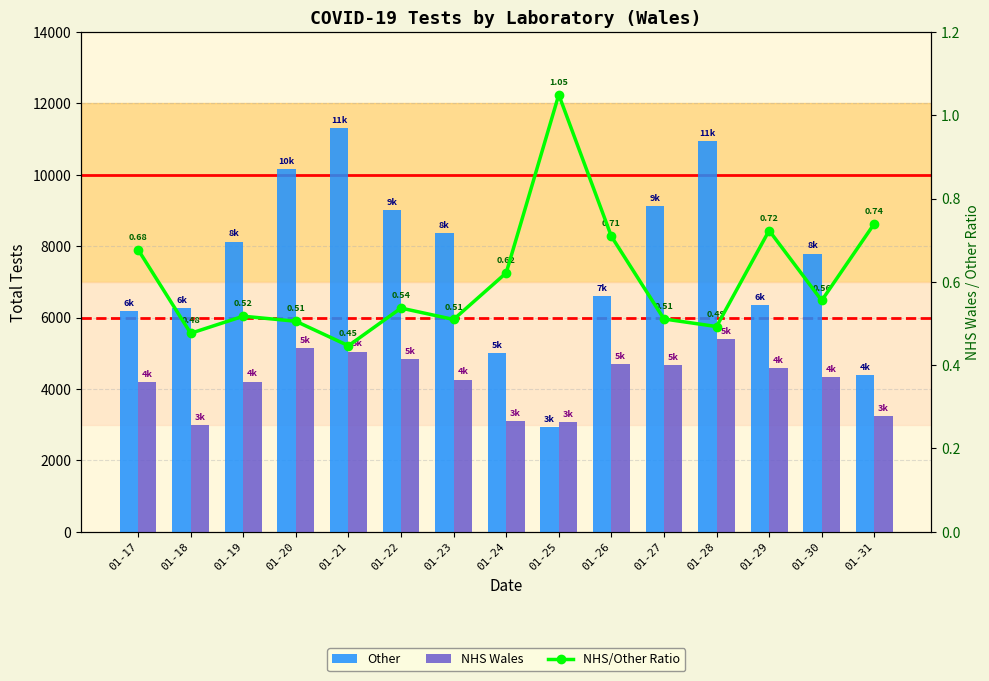

Which category has the lowest value in the Other series?

01-25